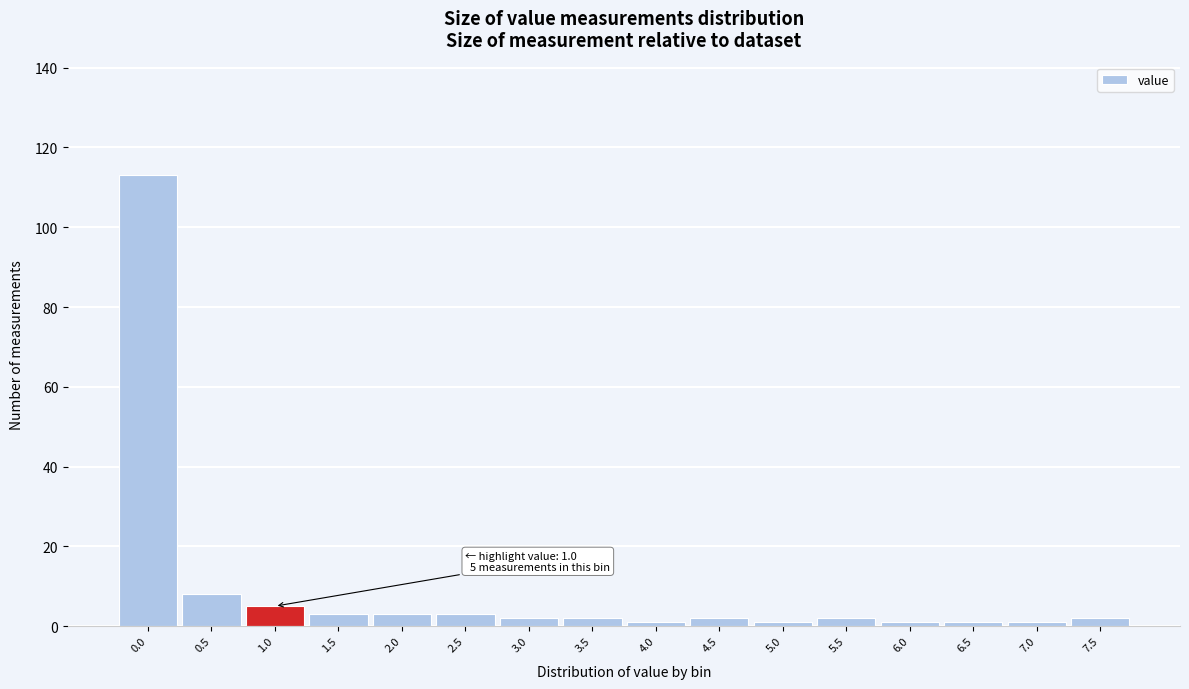

Reading left to right, what are all the values shown in this chart?

0.0=113	0.5=8	1.0=5	1.5=3	2.0=3	2.5=3	3.0=2	3.5=2	4.0=1	4.5=2	5.0=1	5.5=2	6.0=1	6.5=1	7.0=1	7.5=2